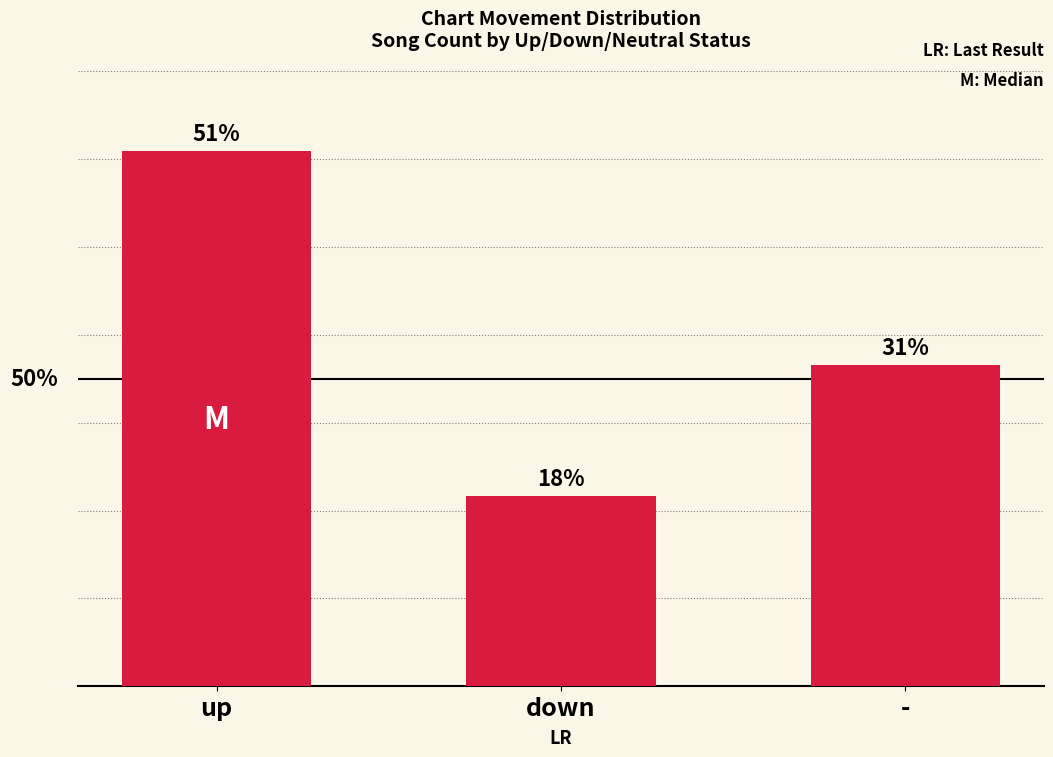

Count the number of data series in this chart.

1